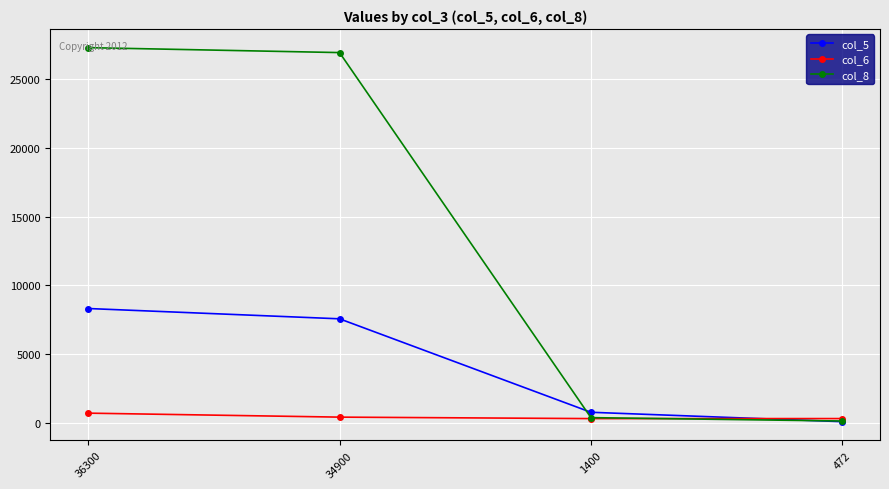

What is the difference between the second highest and minimum values in the col_8 series?

26832